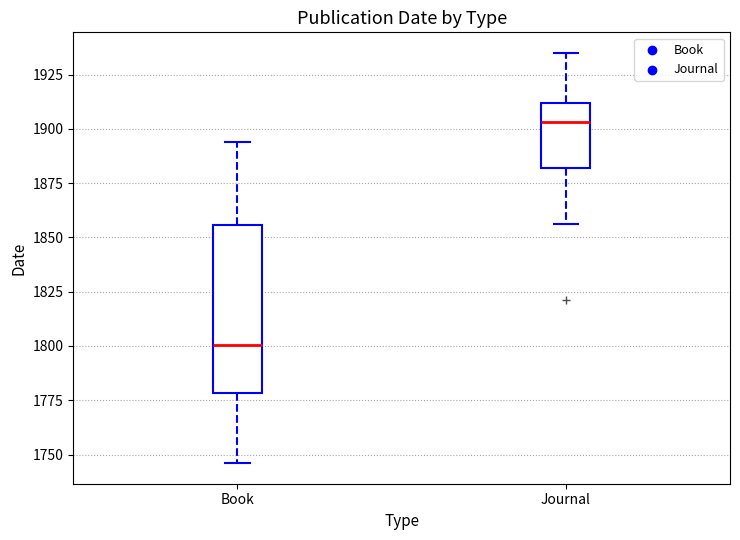

Which box's median line is the lowest?

Book